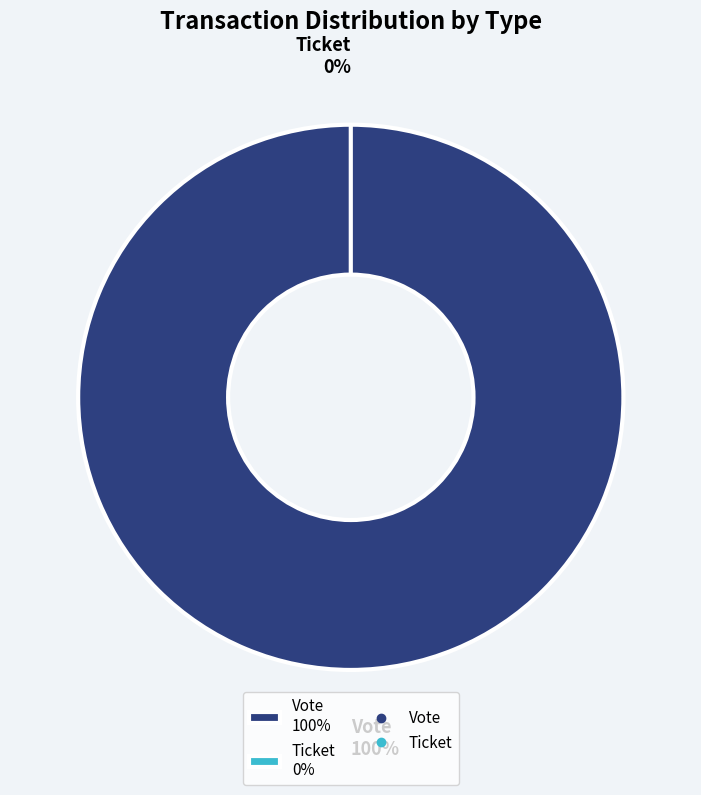

To the nearest percent, what is the combined percentage of Ticket and Vote?

100%